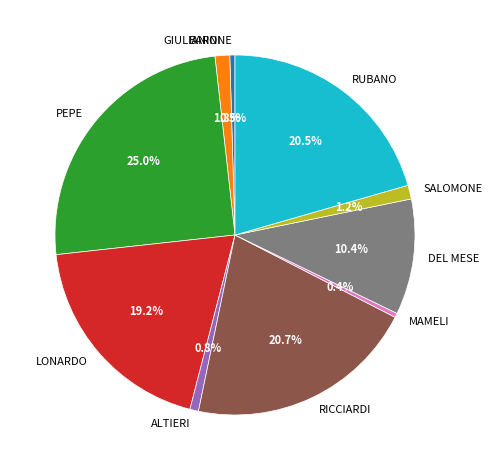

Is MAMELI the majority of the pie?

No